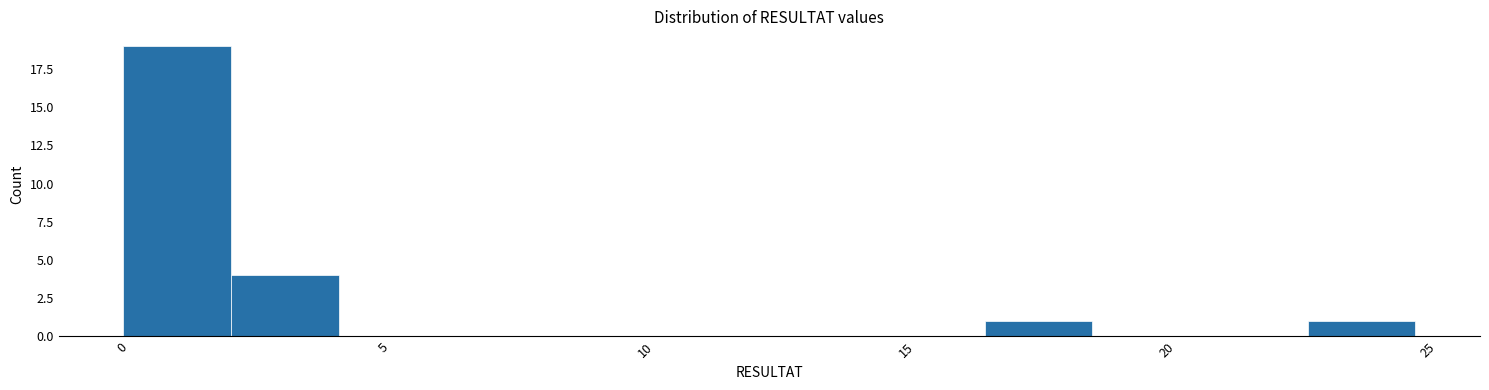

Reading left to right, list every bar in this chart as the range it spans on the x-axis followed by its height. Neither the bar edges nor the heights are printed on the chart, so give them approximately, as read against the axes.

0.0 to 2.0: 19
2.0 to 4.0: 4
4.0 to 6.0: 0
6.0 to 8.5: 0
8.5 to 10.5: 0
10.5 to 12.5: 0
12.5 to 14.5: 0
14.5 to 16.5: 0
16.5 to 18.5: 1
18.5 to 20.5: 0
20.5 to 22.5: 0
22.5 to 25.0: 1